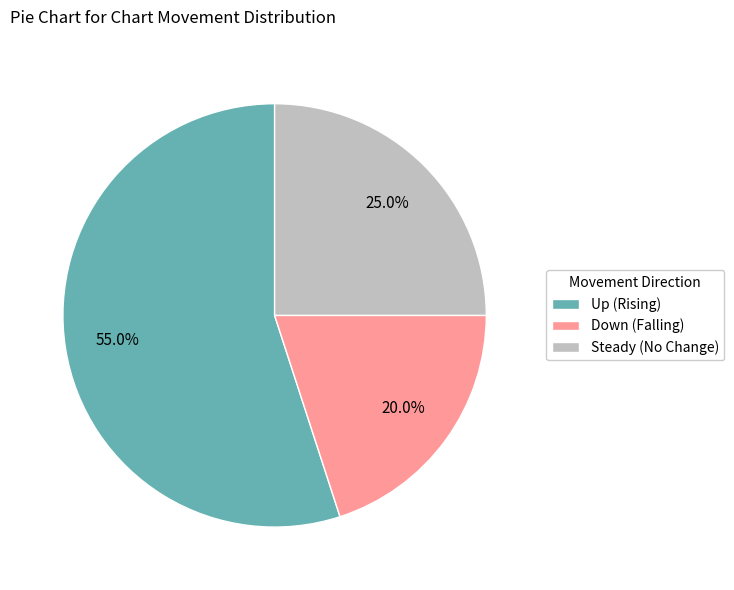

What is the smallest slice in the pie chart?

Down (Falling)